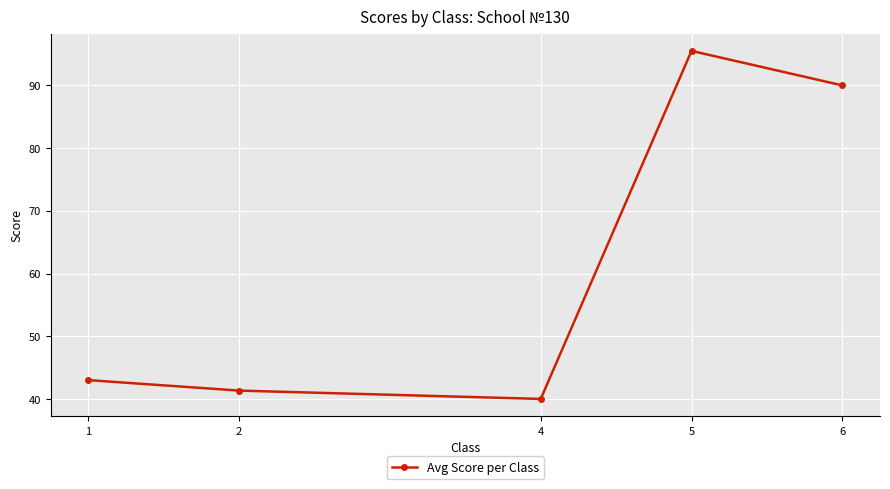

At which label is the value closest to 67?

6